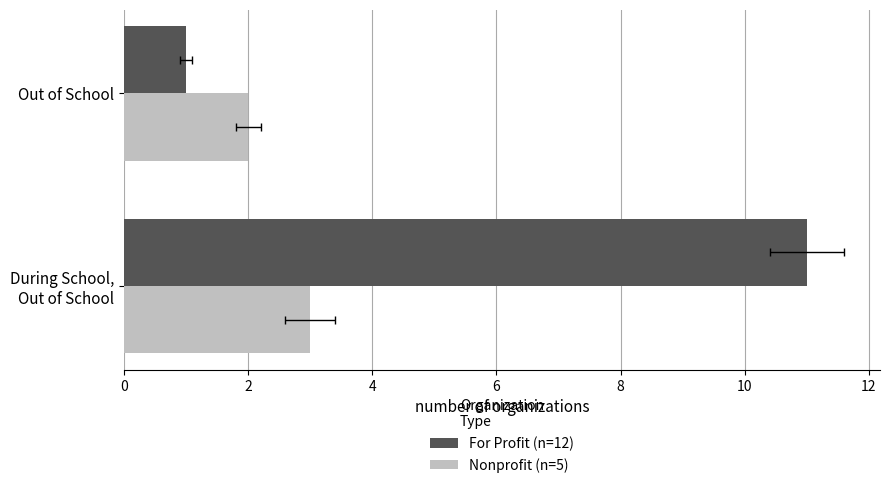

Reading left to right, list all the values displayed in this chart.

For Profit (n=12): 11	1
Nonprofit (n=5): 3	2